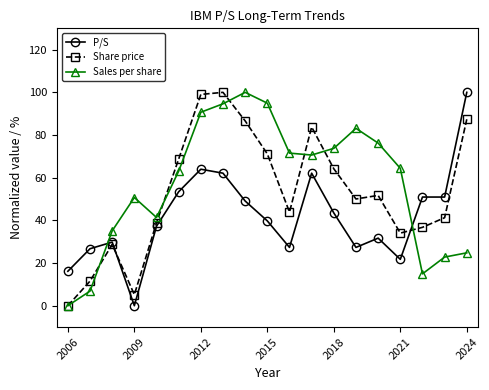

Is this an area chart (filled region under the line)?

No